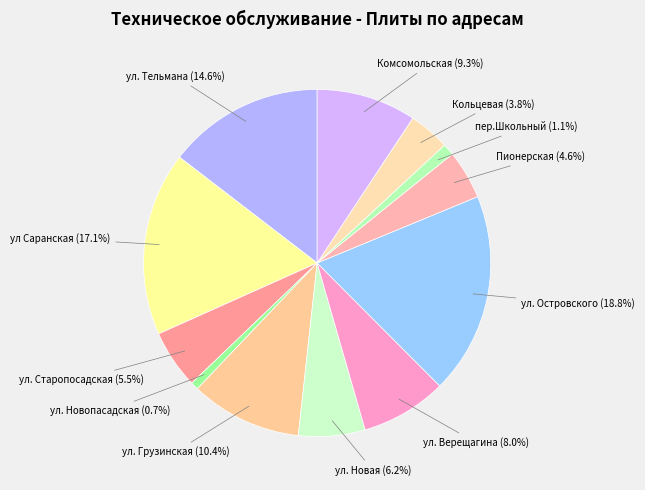

Which slice is the largest?

ул. Островского